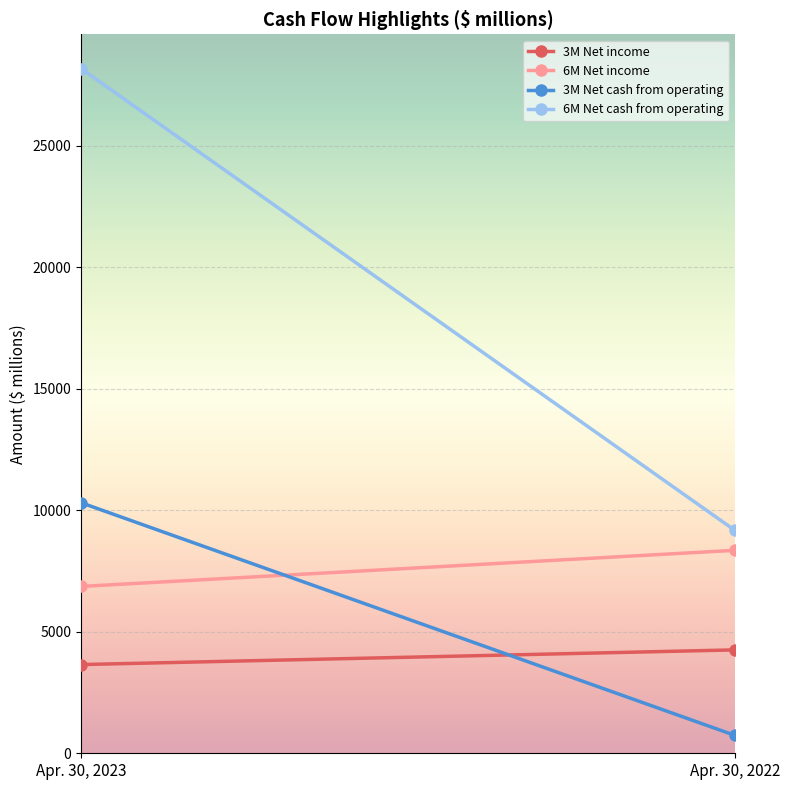

What is the greatest value displayed?

28166